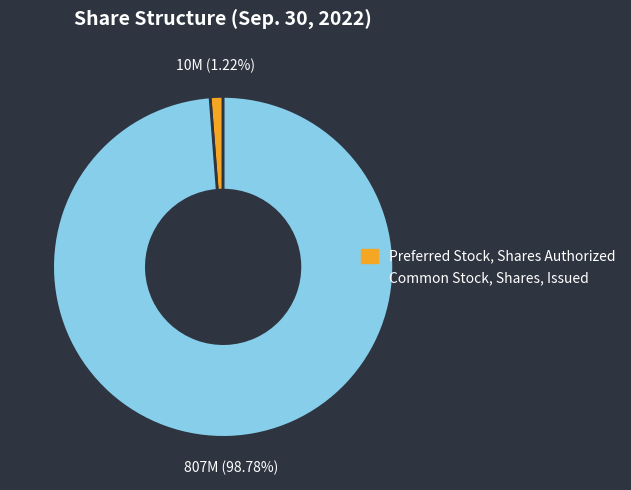

Is there any slice that represents more than half of the pie?

Yes